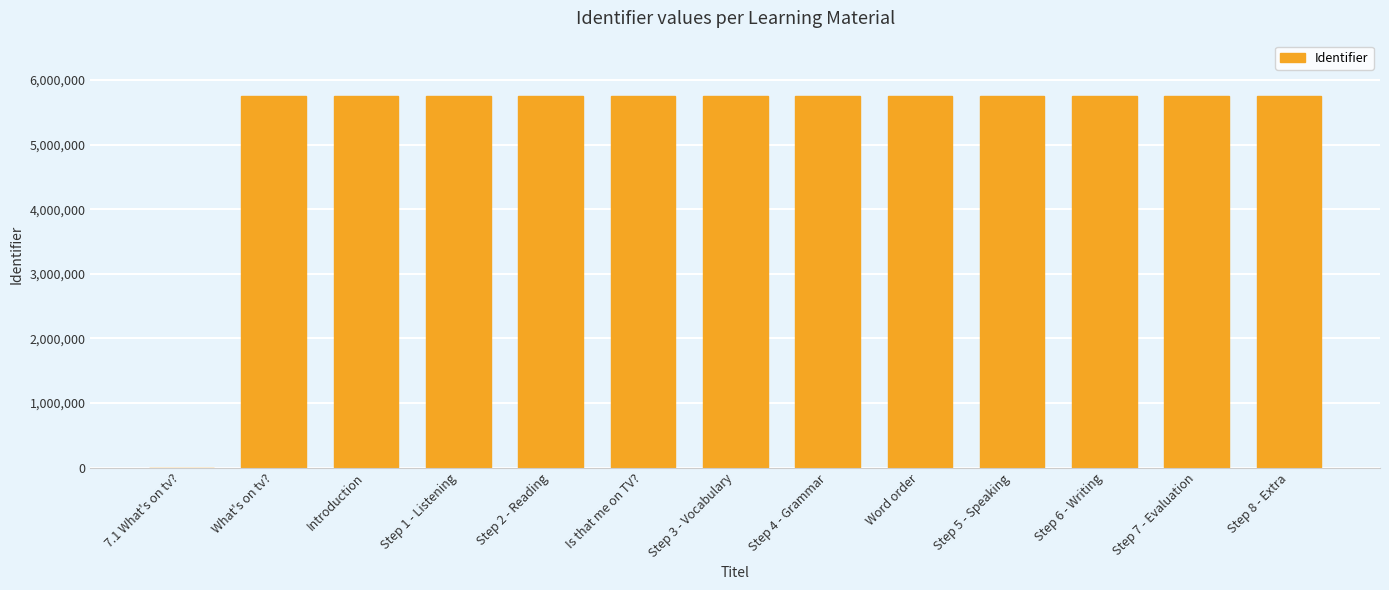

What is the greatest value displayed?

5747148